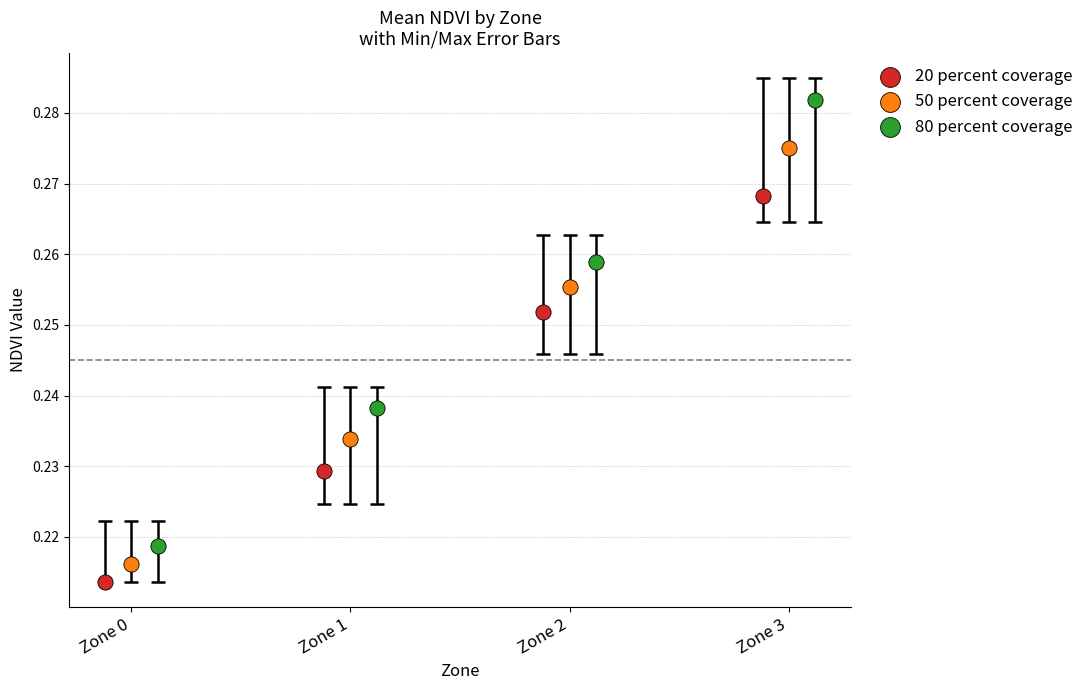

Which series has the widest spread of Y values?

80 percent coverage